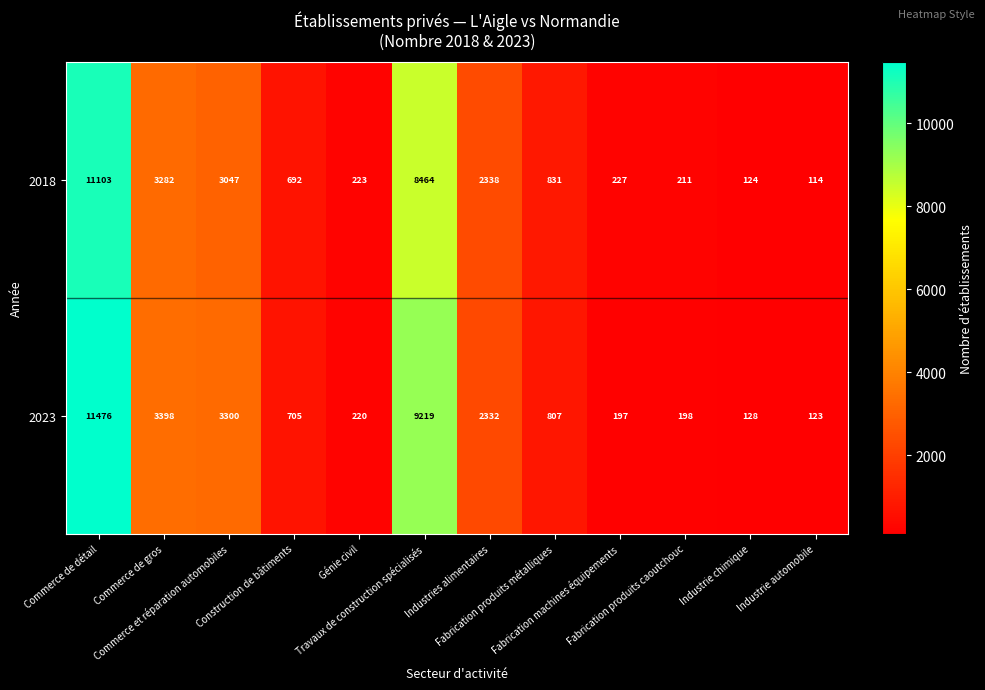

What is the sum of all 2023 values?

32103